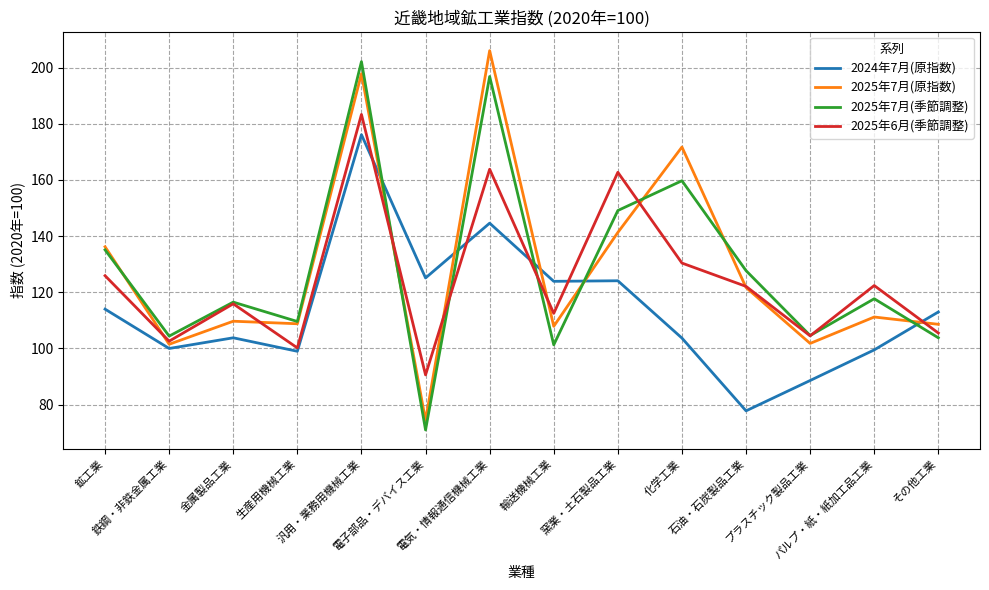

Read the 2025年7月(原指数) value at 窯業・土石製品工業.

141.3